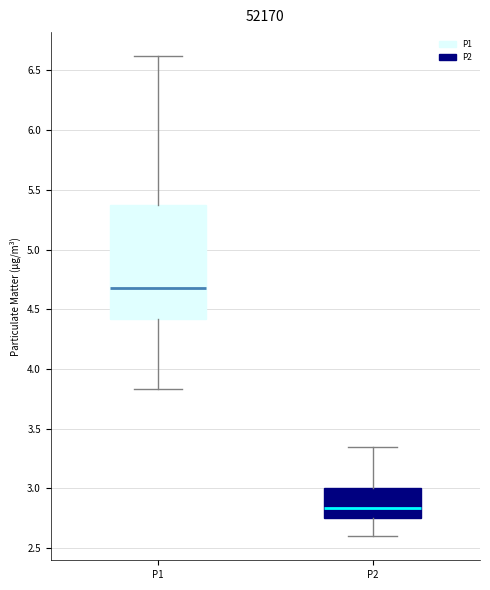

Where is the lower edge of the box for P2 on the y-axis? The values are not printed on the chart, so give them approximately, as read against the axis.

2.75